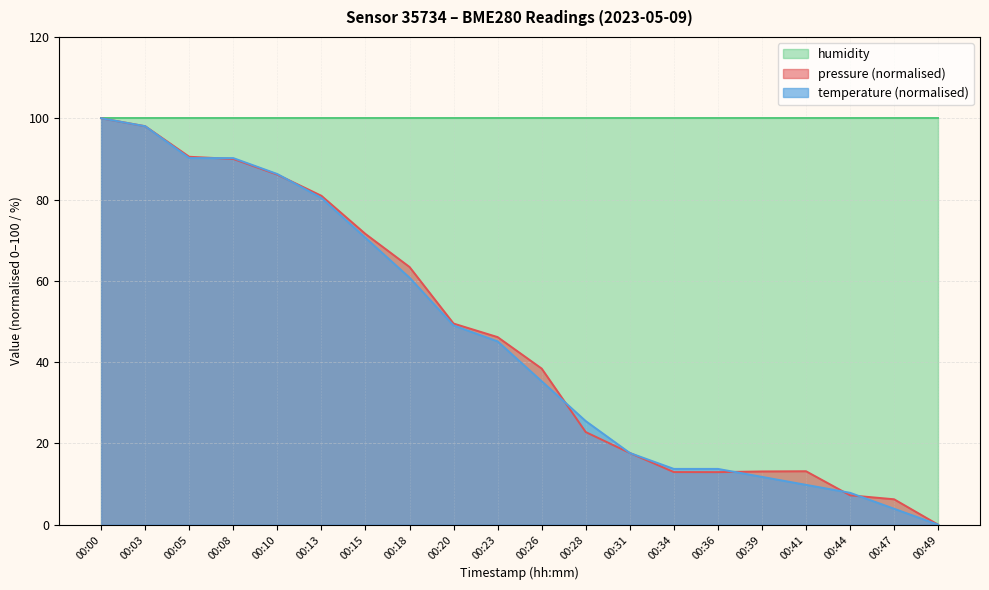

What is the difference between the maximum and minimum values in the pressure series?

100.0